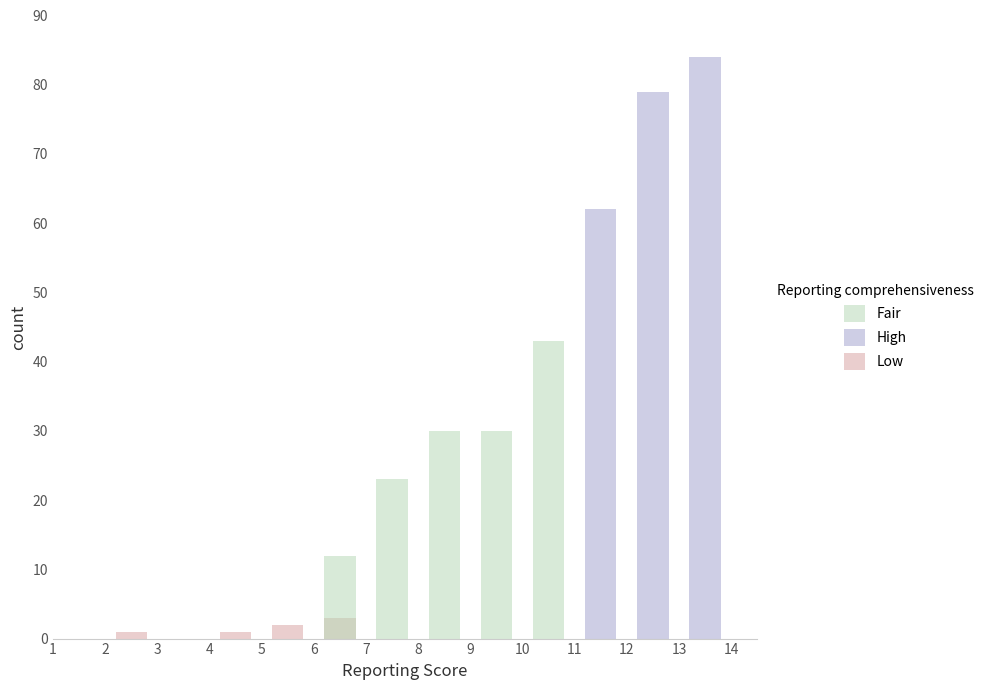

At how many categories does at least one series exceed 37?

4